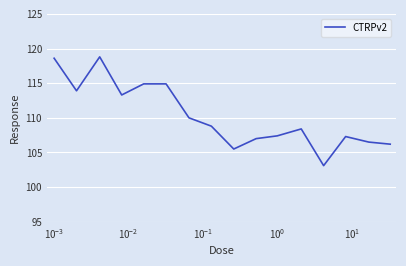

What is the minimum value shown in the chart?

103.1